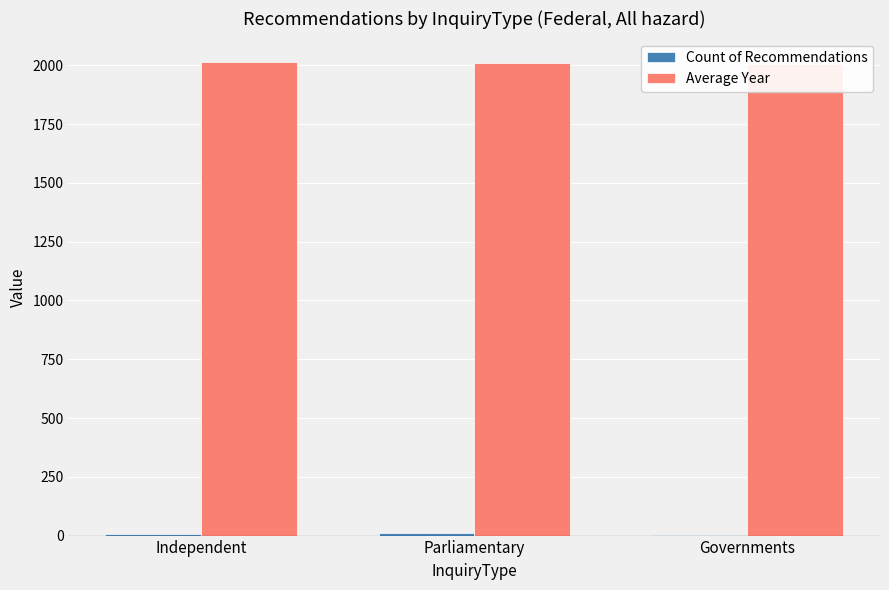

What position from the left is Governments?

3